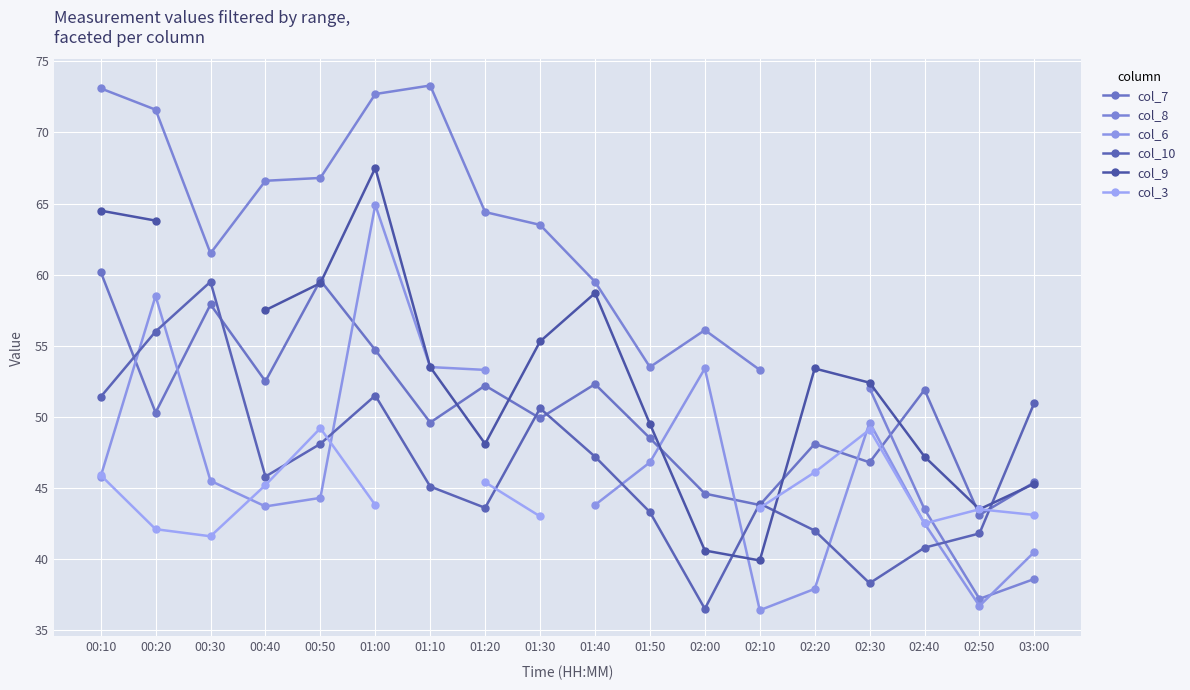

True or false: col_8 has more than 0 points higher than both neighbors.

True